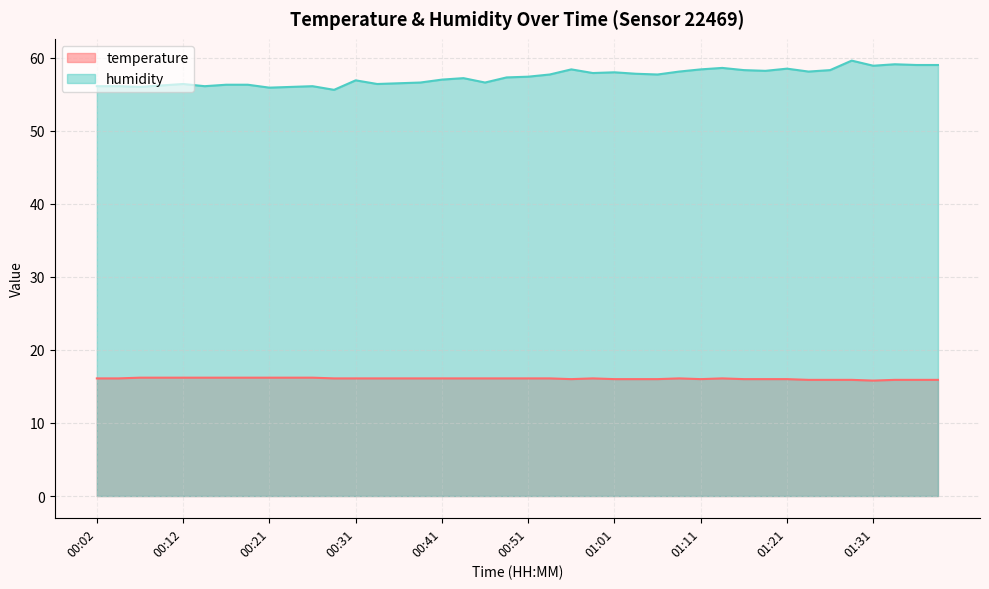

How many data points in temperature are above 16?

25